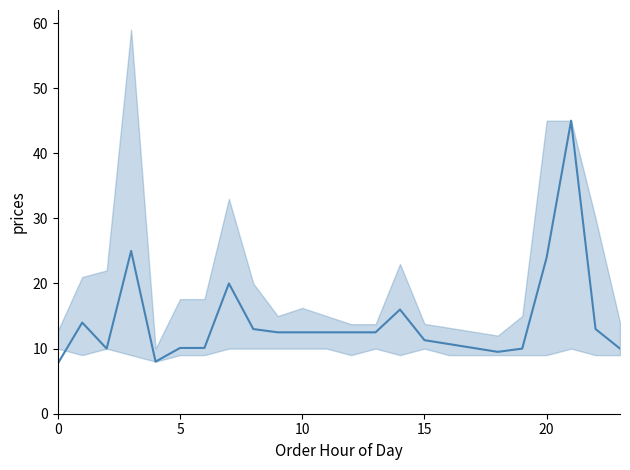

Reading left to right, list all the values displayed in this chart.

7.7	14.0	10.0	25.0	8.0	10.1	10.1	20.0	13.0	12.5	12.5	12.5	12.5	12.5	16.0	11.3	10.7	10.1	9.5	10.0	24.0	45.0	13.0	10.0